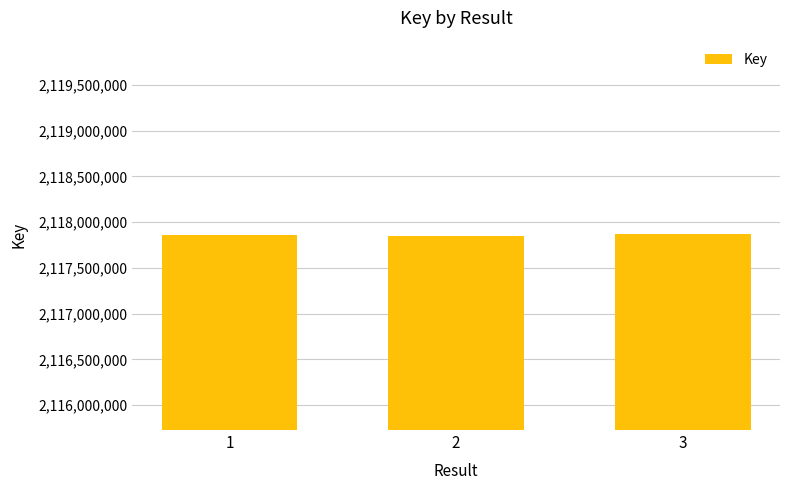

What is the change in value from 1 to 2?

-11308